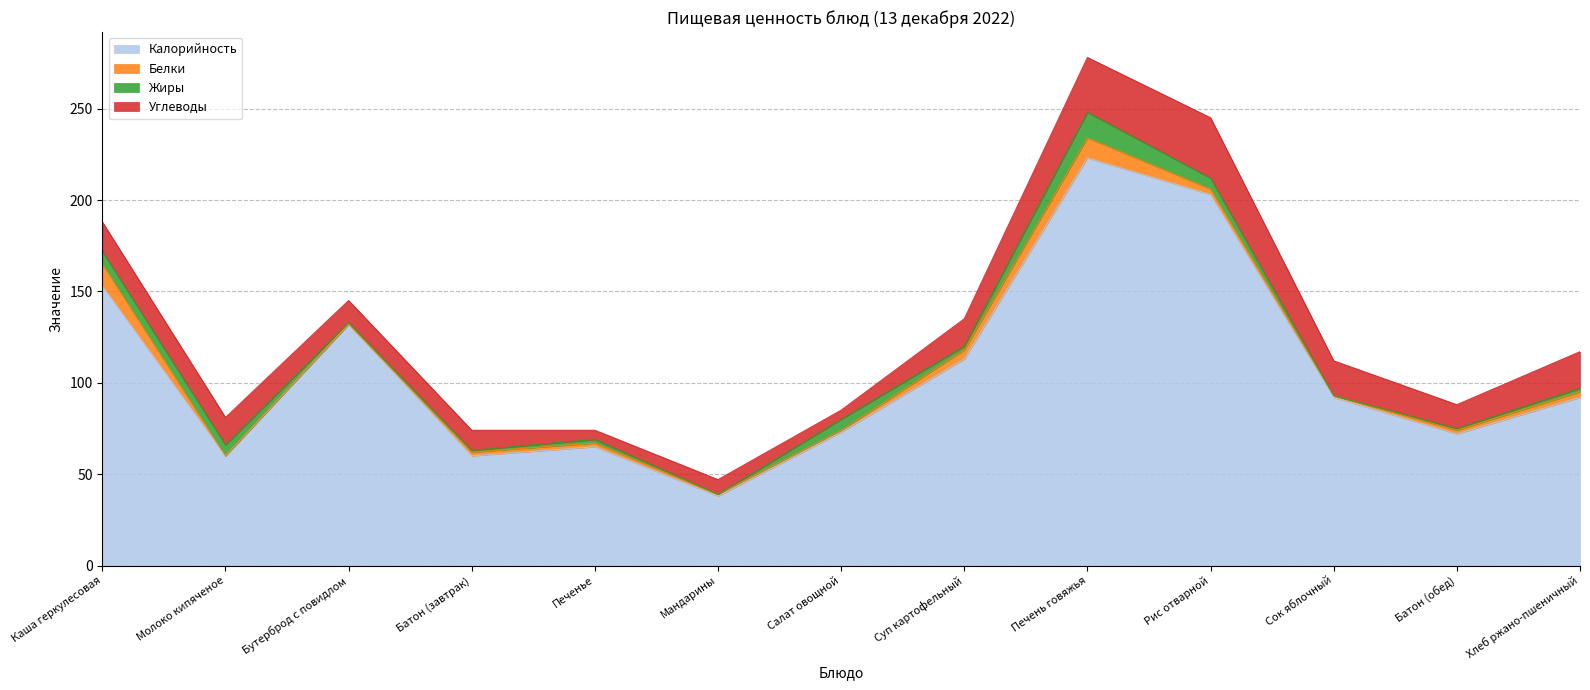

What is the lowest value of the Калорийность series?

38